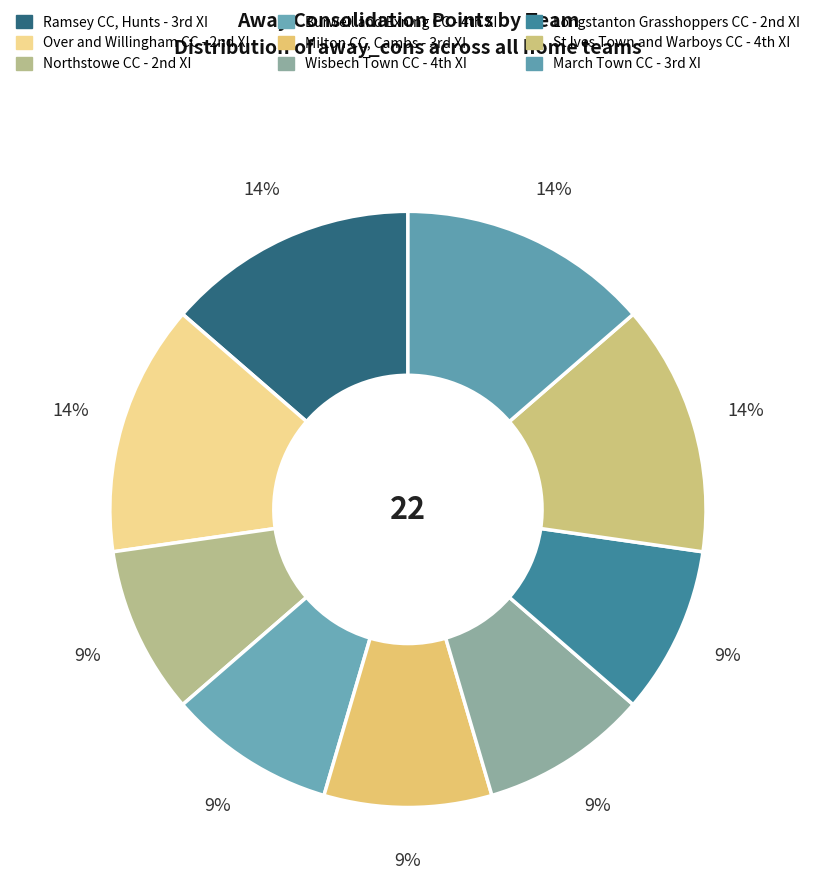

Which slice is the smallest?

Northstowe CC - 2nd XI